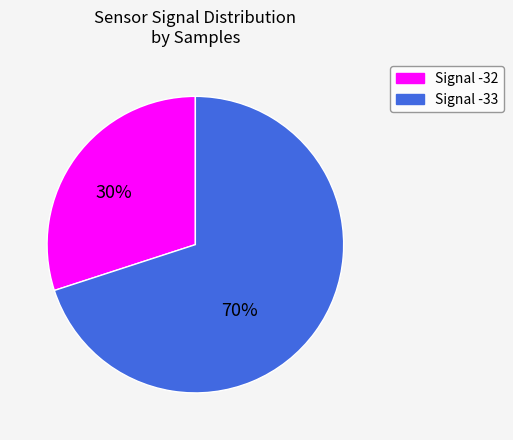

What is the ratio of the value at Signal -32 to the value at Signal -33?

0.4